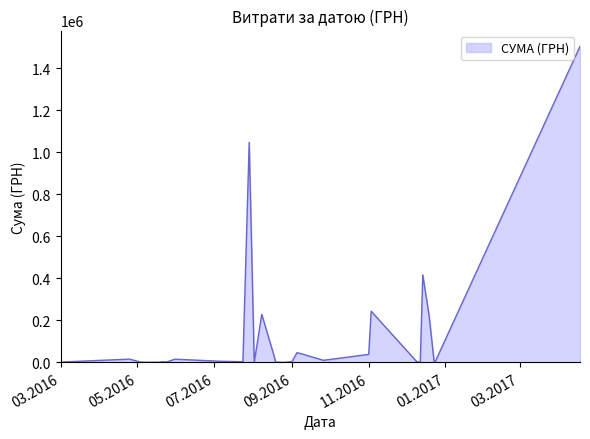

What is the greatest value displayed?

1504929.0